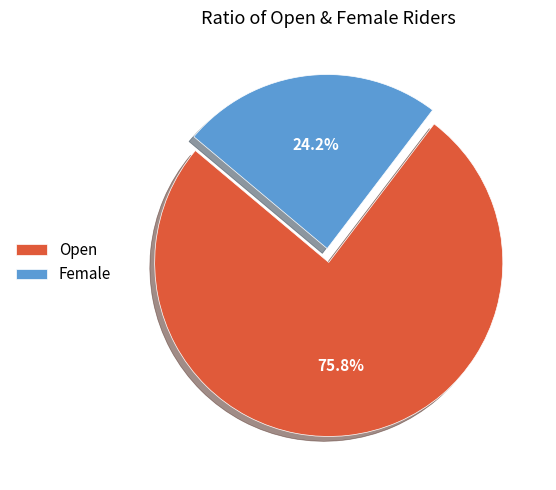

Combined, what portion of the pie is Open and Female?

100.0%